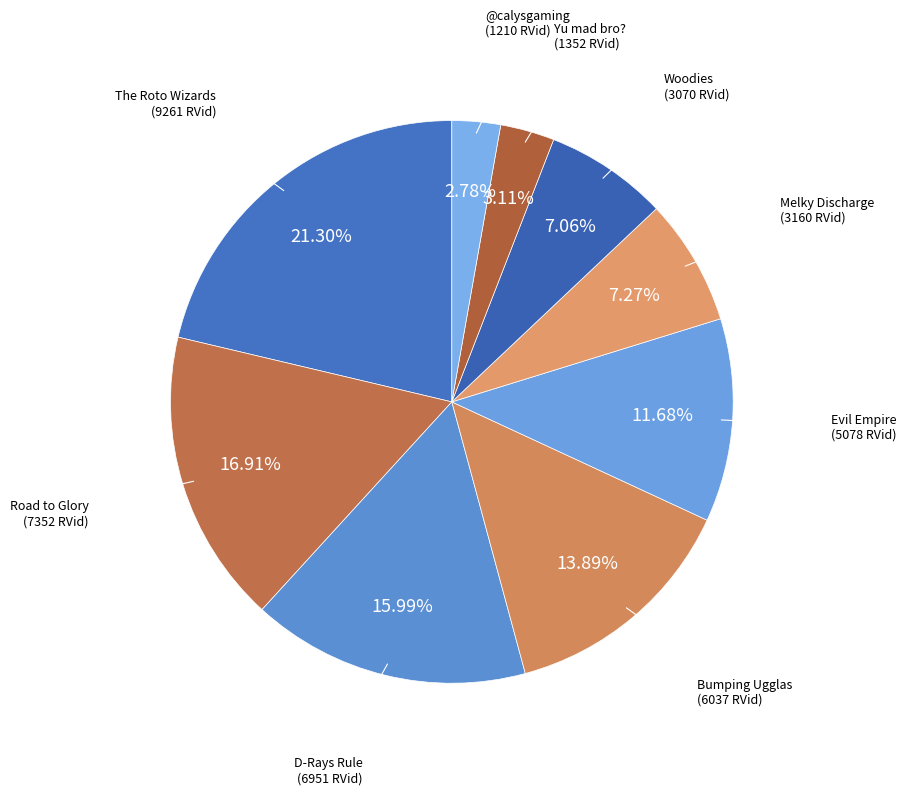

Does Bumping Ugglas represent more than half of the total?

No